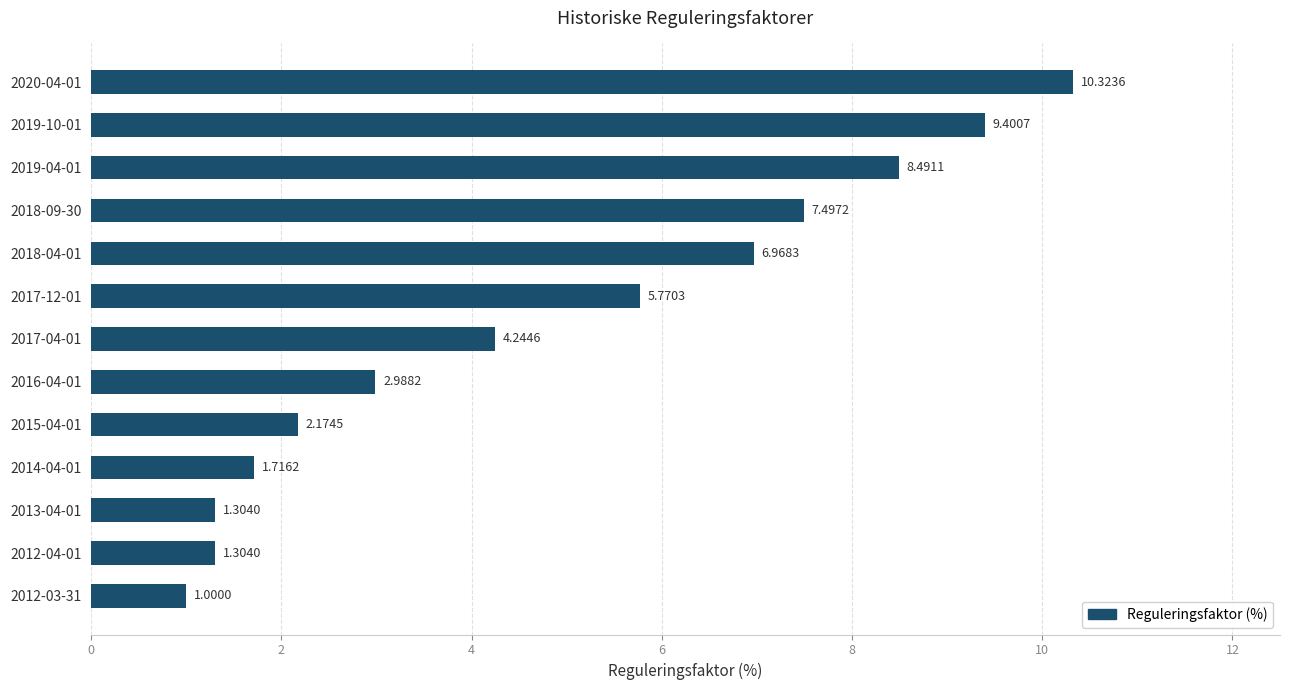

What is the ratio of the value at 2017-04-01 to the value at 2018-09-30?

0.6